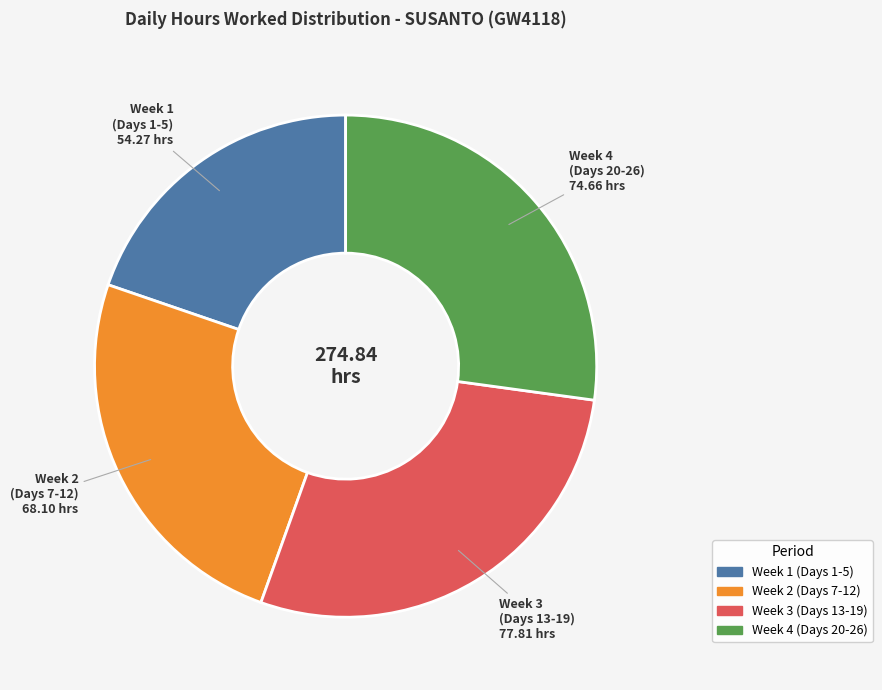

Does any single category account for the majority?

No